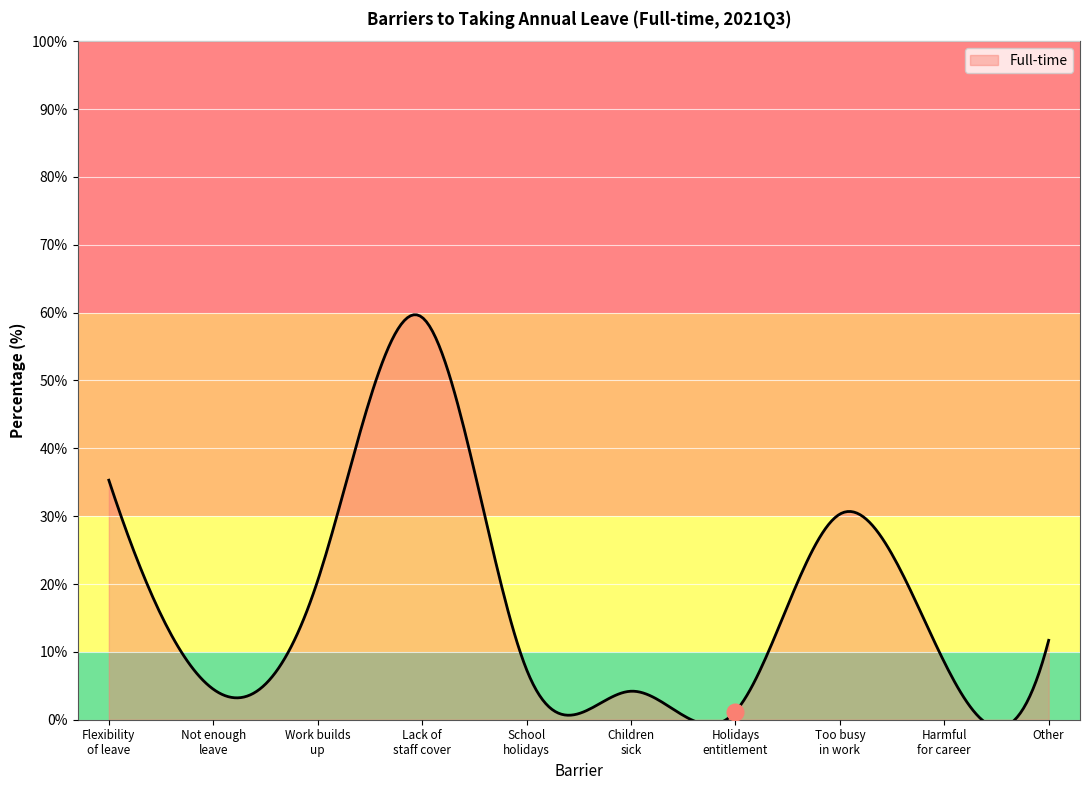

What is the maximum value shown in the chart?

59.3